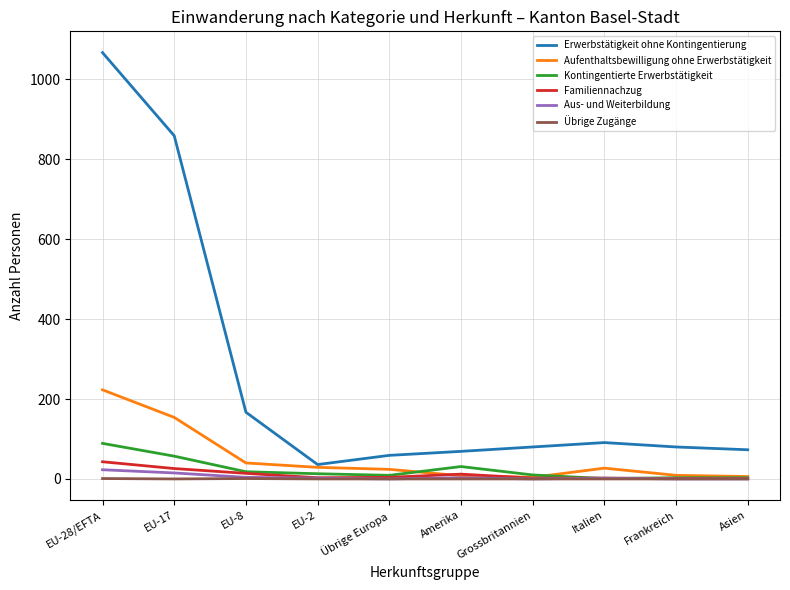

Which series has the largest range (max minus min)?

Erwerbstätigkeit ohne Kontingentierung